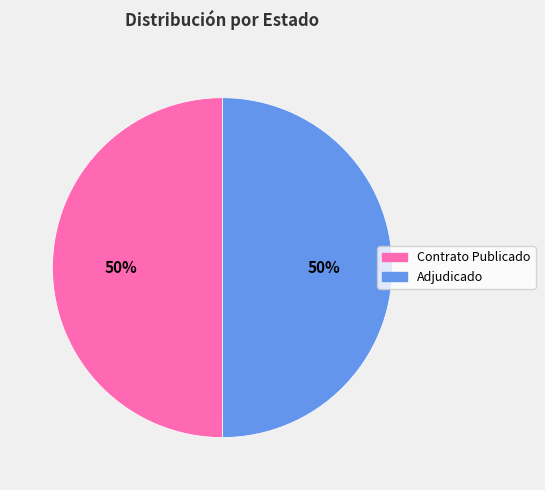

To the nearest percent, what is the average slice percentage?

50%